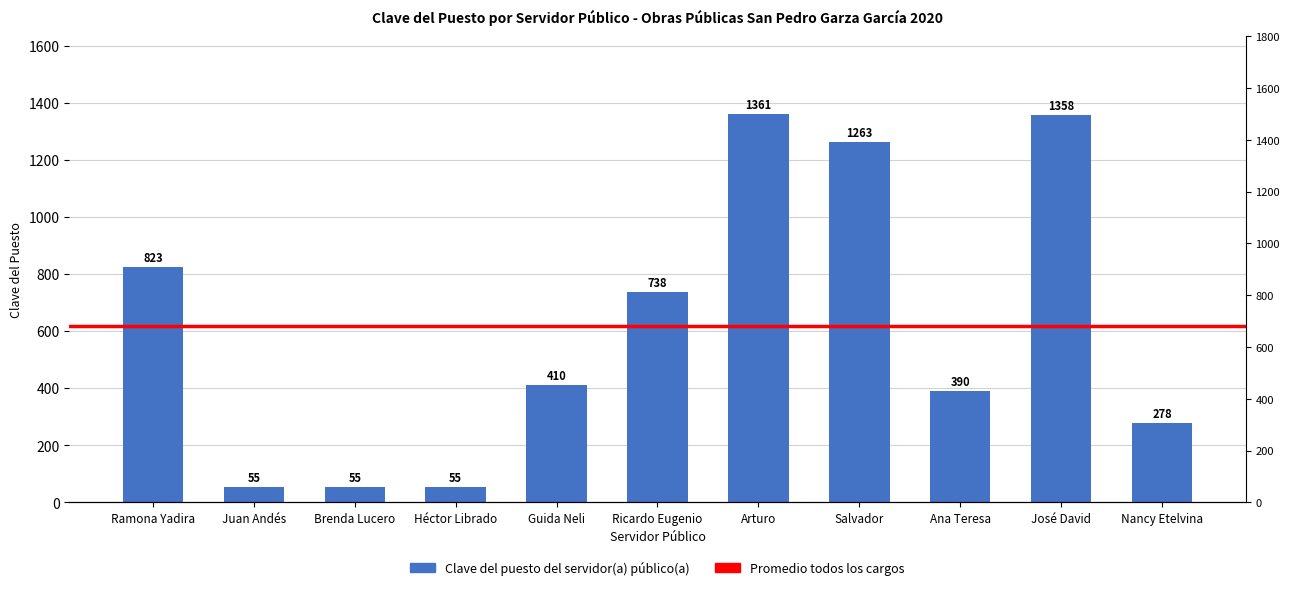

What is the label of the 3rd bar from the left?

Brenda Lucero